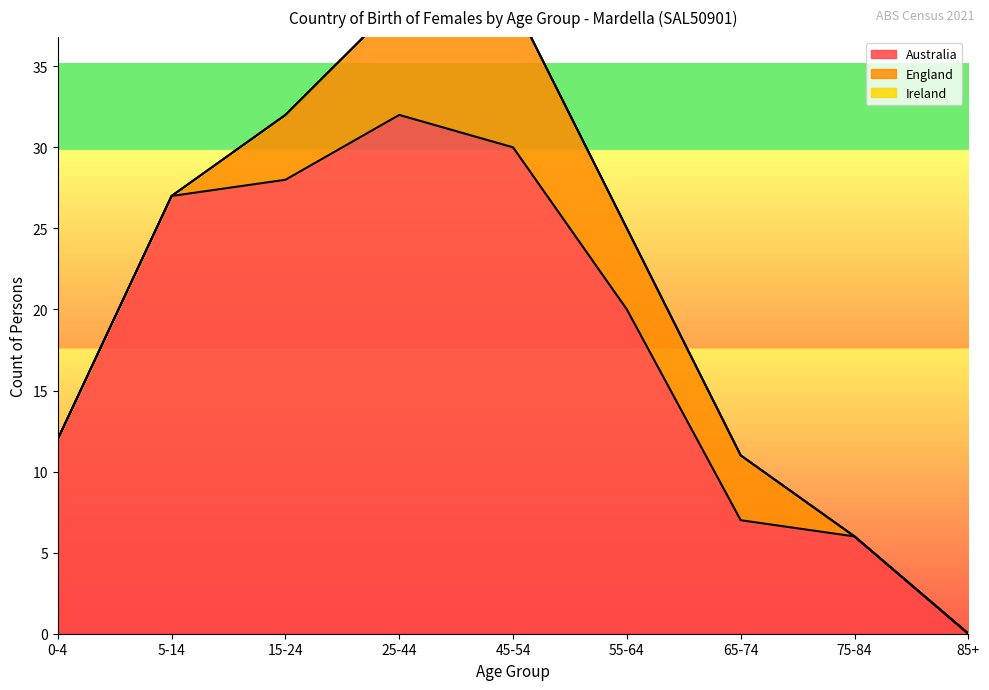

At how many categories does at least one series exceed 3?

8